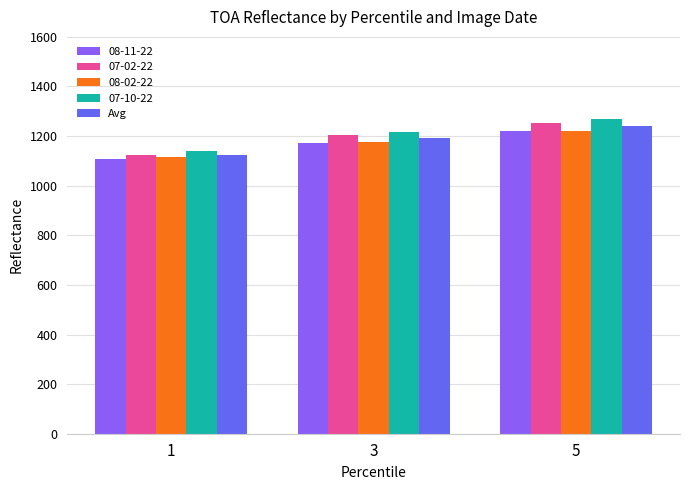

How many distinct data groups are displayed?

5